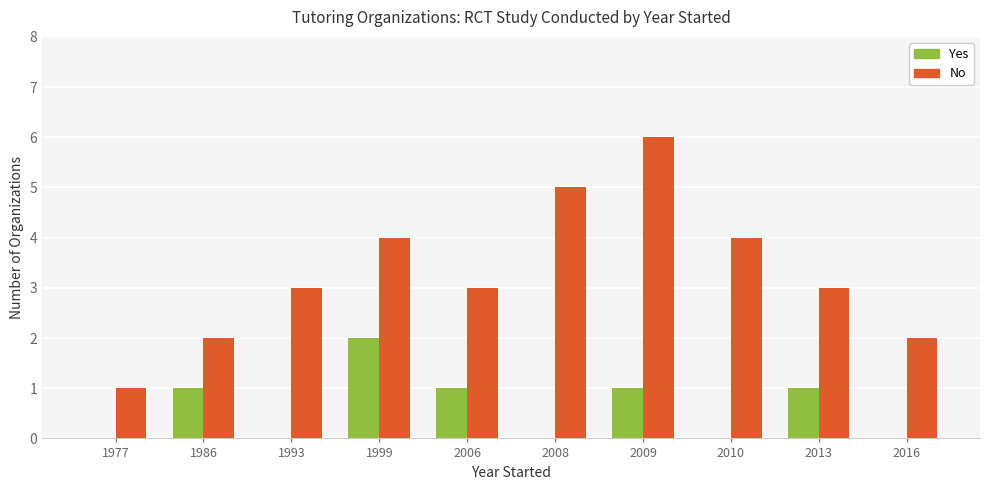

Which category has the highest value across all series?

2009